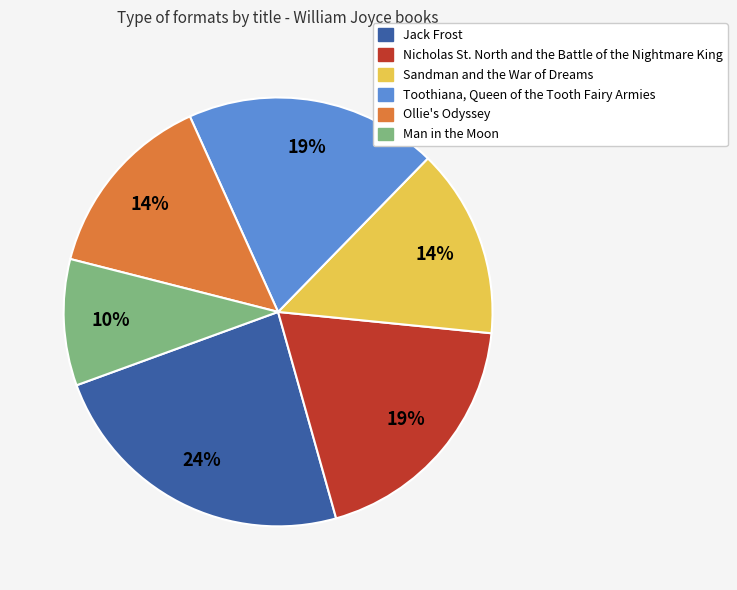

To the nearest percent, what is the difference between the largest and smallest slice percentages?

14%